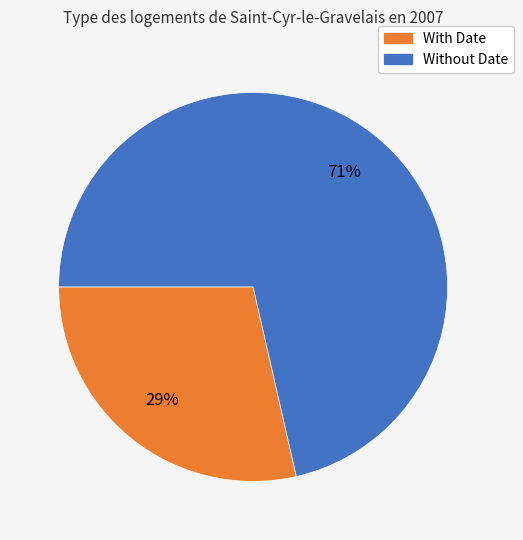

The Without Date slice represents 65% of the pie. True or false?

False